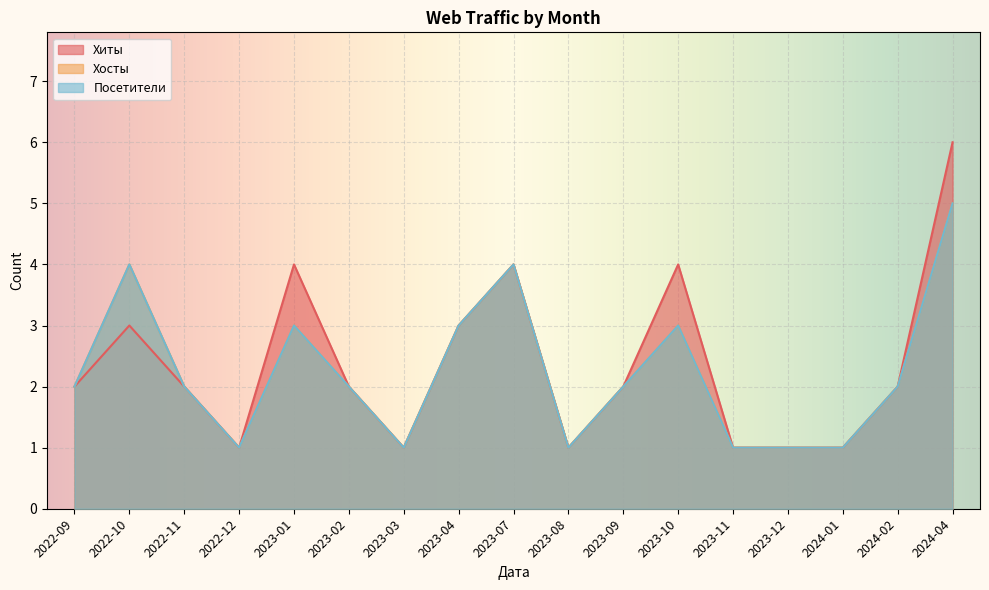

Which category has the highest value in the Хиты series?

2024-04